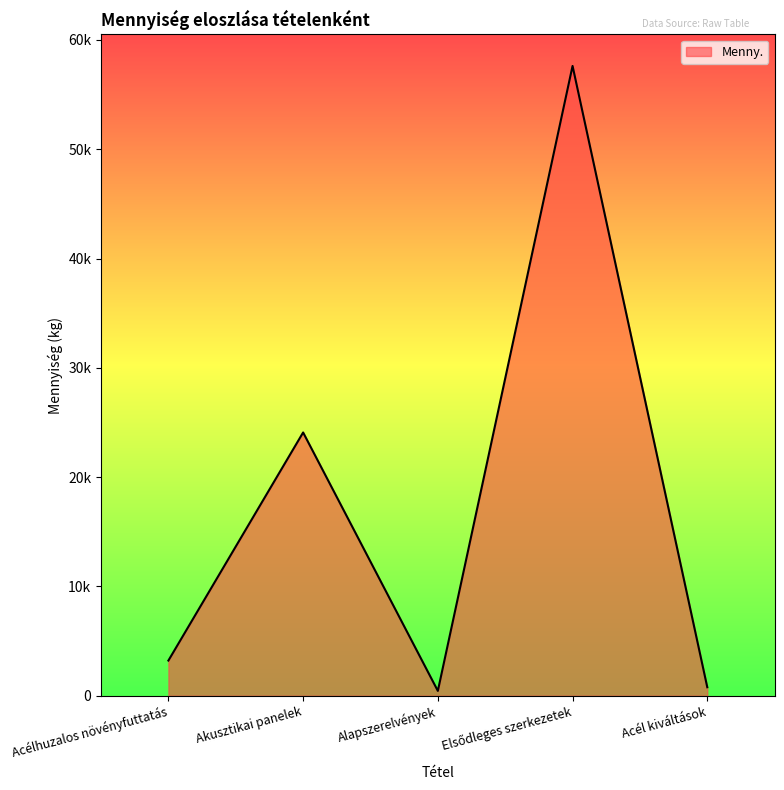

What is the average value?

17231